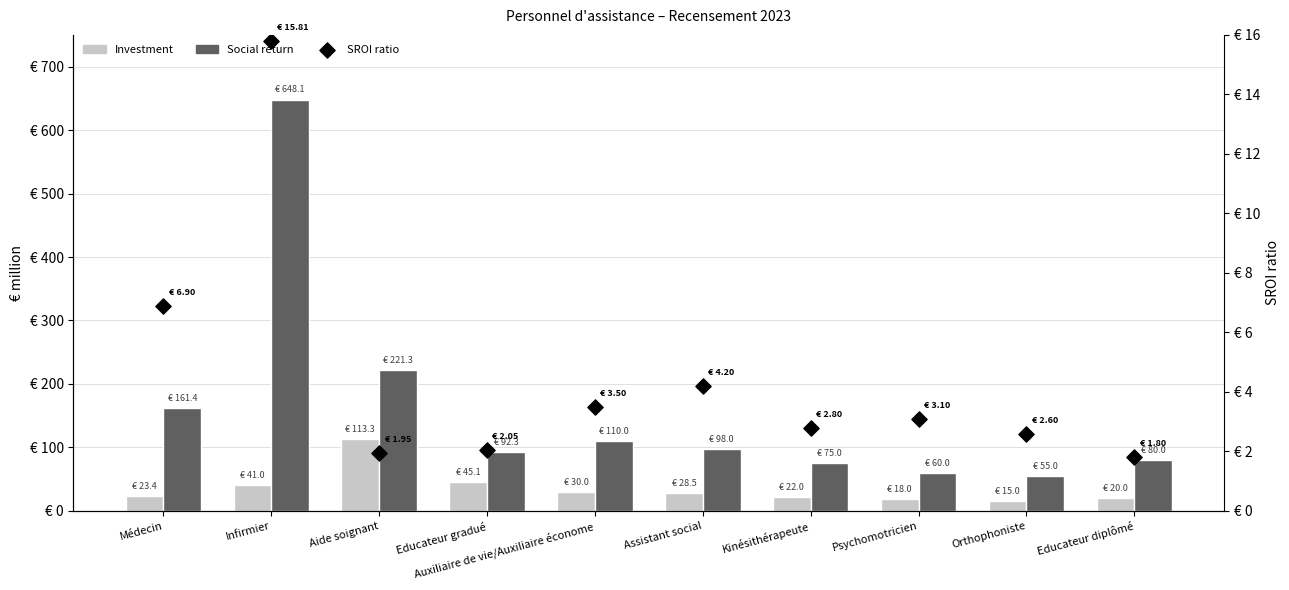

Which series reaches the maximum Y coordinate?

Social return